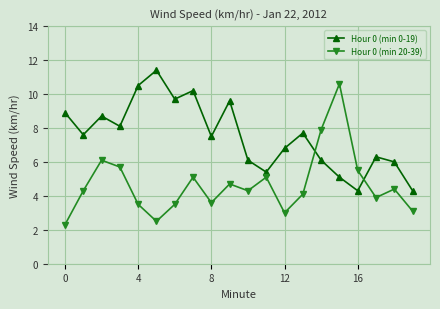

What is the difference between the maximum and minimum values in the Hour 0 (min 0-19) series?

7.1